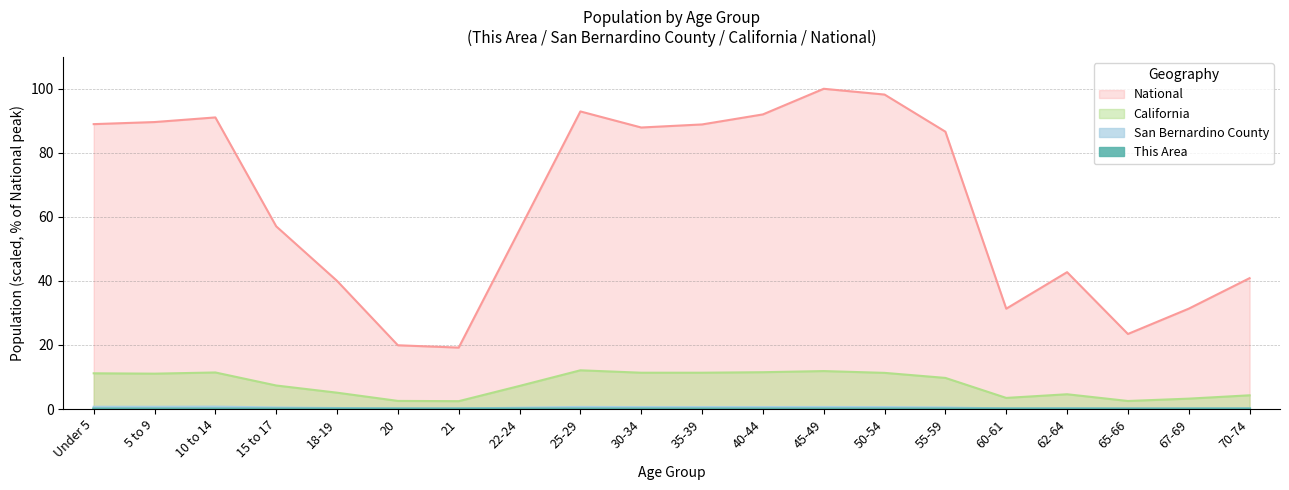

At which category is the sum across all series the highest?

45-49